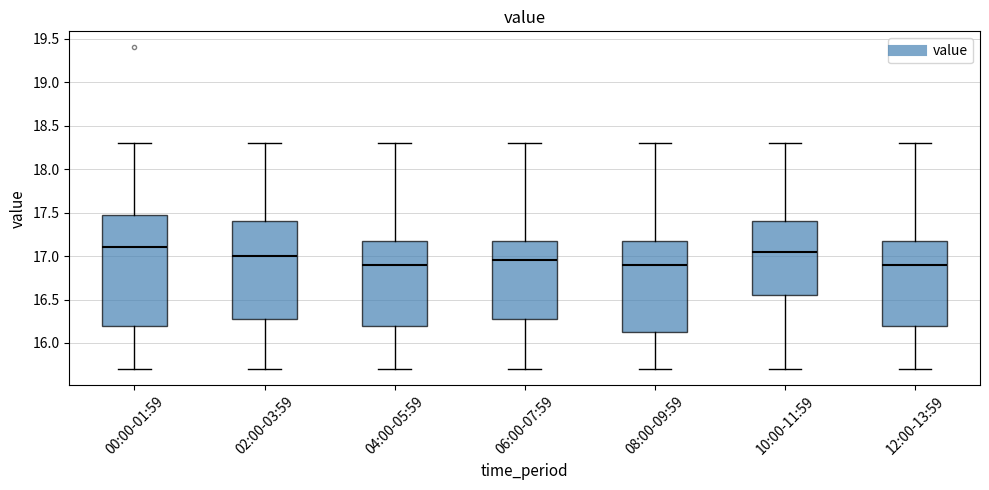

Which box is the tallest, from its lower edge to its upper edge?

00:00-01:59